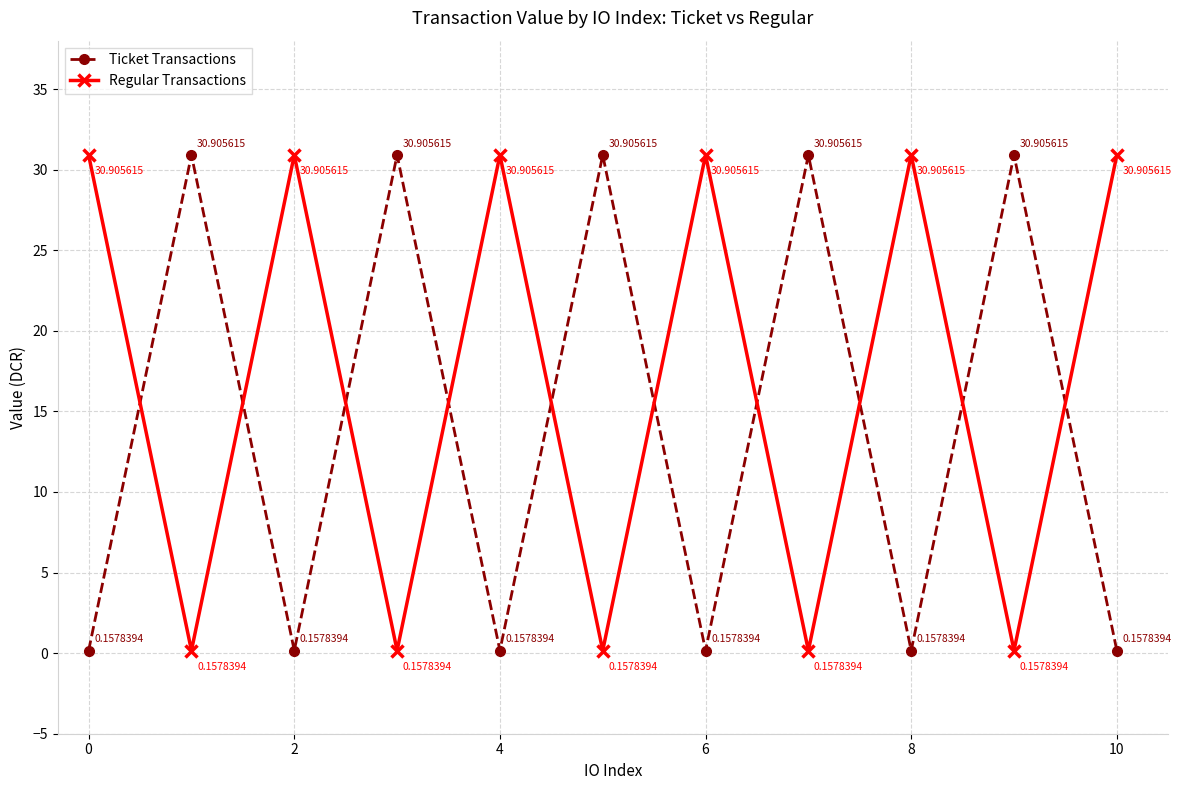

True or false: Regular Transactions and Ticket Transactions intersect in this chart.

True